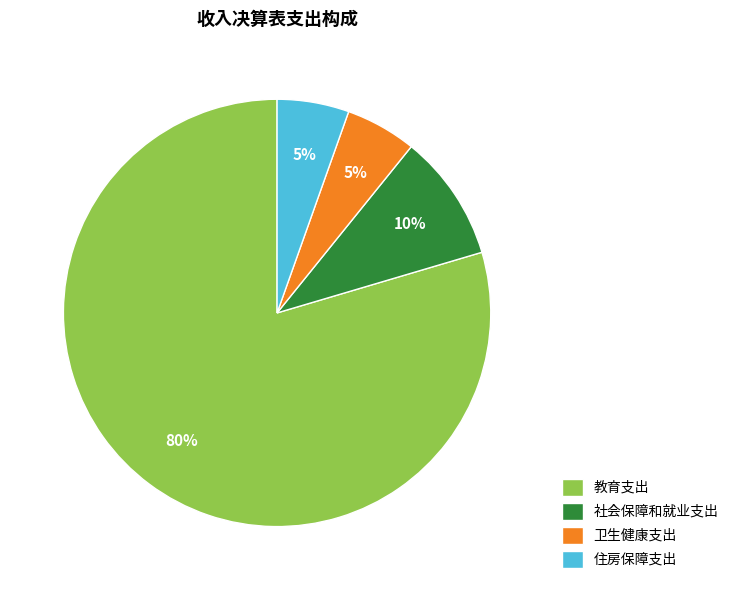

Do 卫生健康支出 and 社会保障和就业支出 together represent more than half of the pie?

No